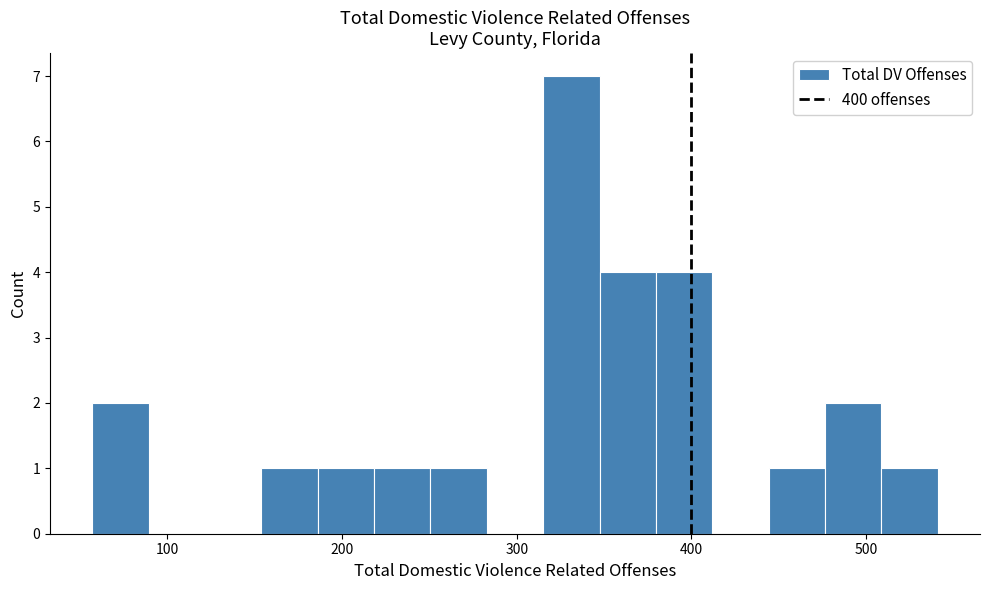

Around what value on the x-axis is the tallest bar? Give the approximate position of its centre, as read against the axis.

330